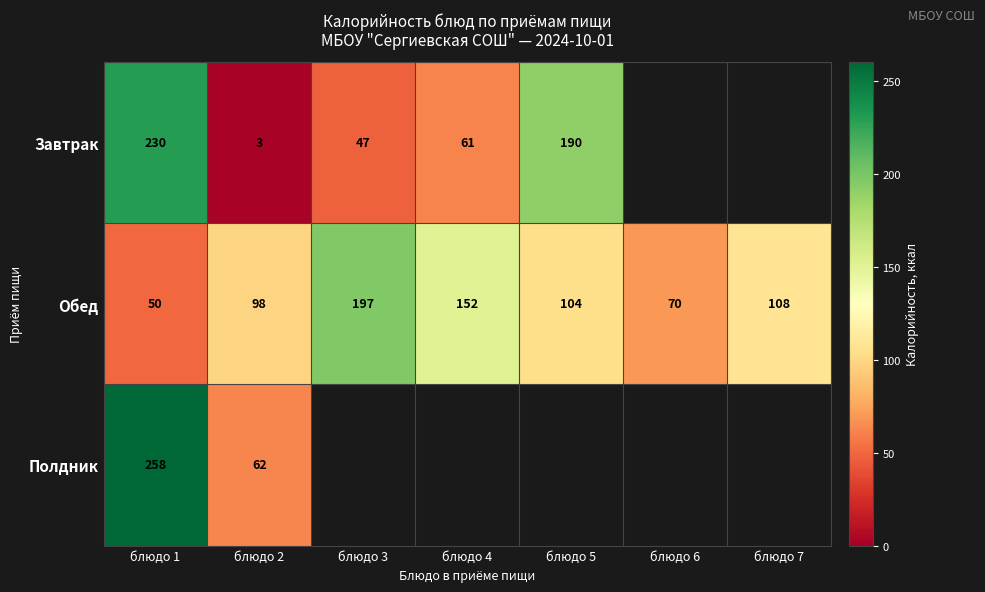

Which category has the lowest value across all series?

блюдо 2